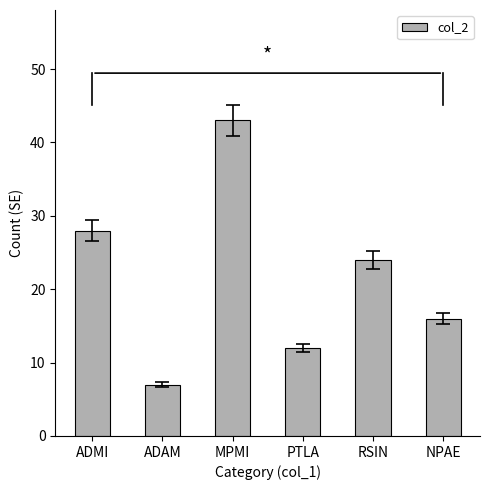

What is the value of the 1st bar from the left?

28